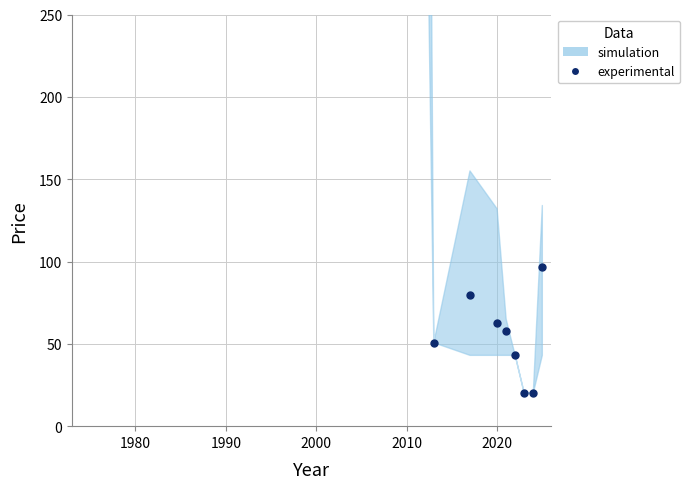

What position from the right is 1980?

9